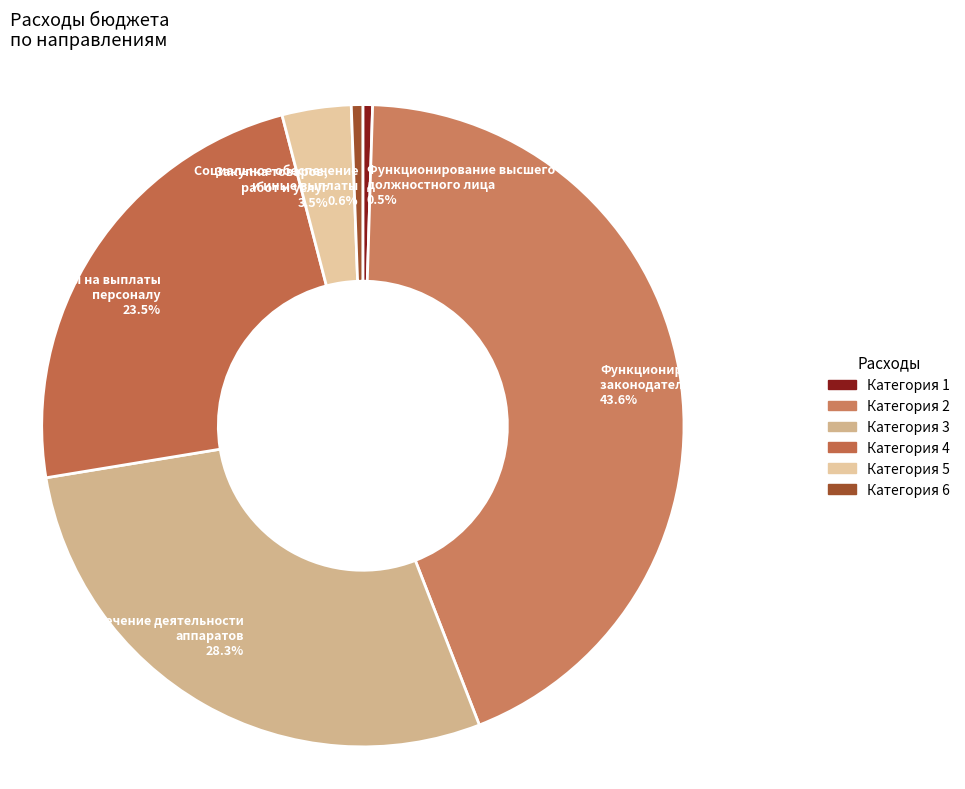

Is there any slice that represents more than half of the pie?

No